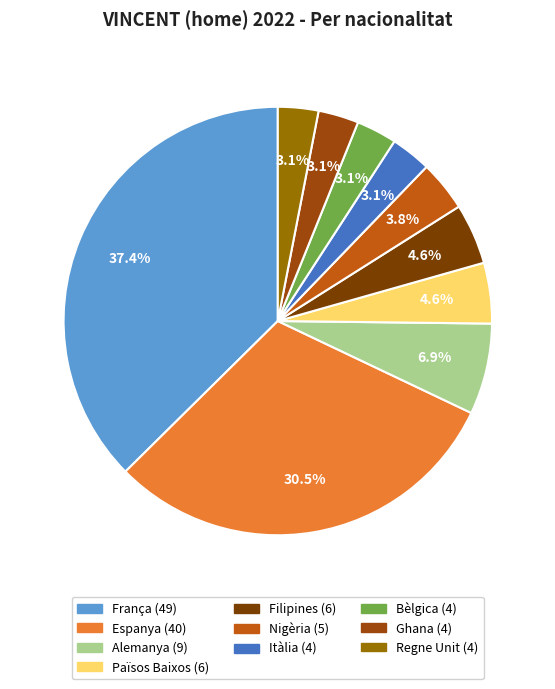

What percentage do Països Baixos and Alemanya together represent?

11.5%